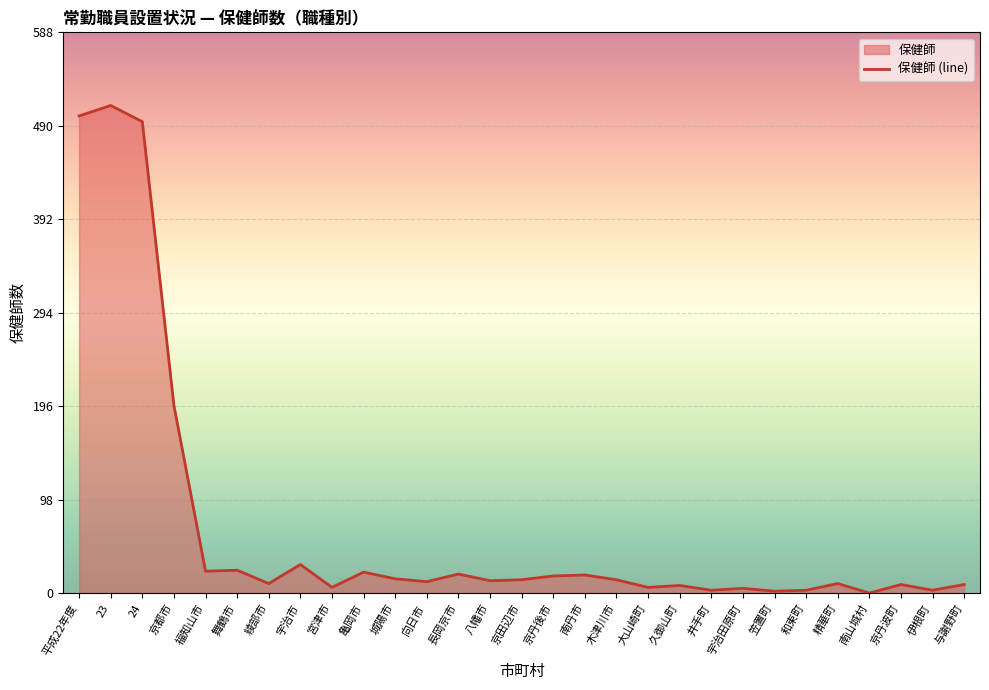

What is the label of the 29th point from the left?

与謝野町